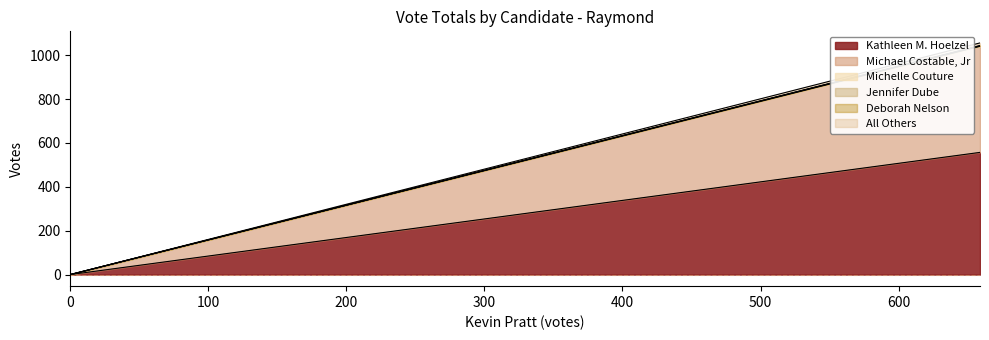

Which series has the widest spread of values?

Kathleen M. Hoelzel